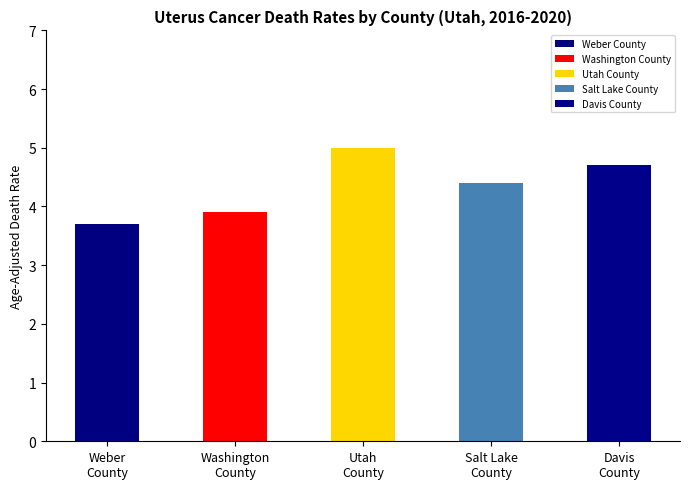

Are the bars horizontal?

No